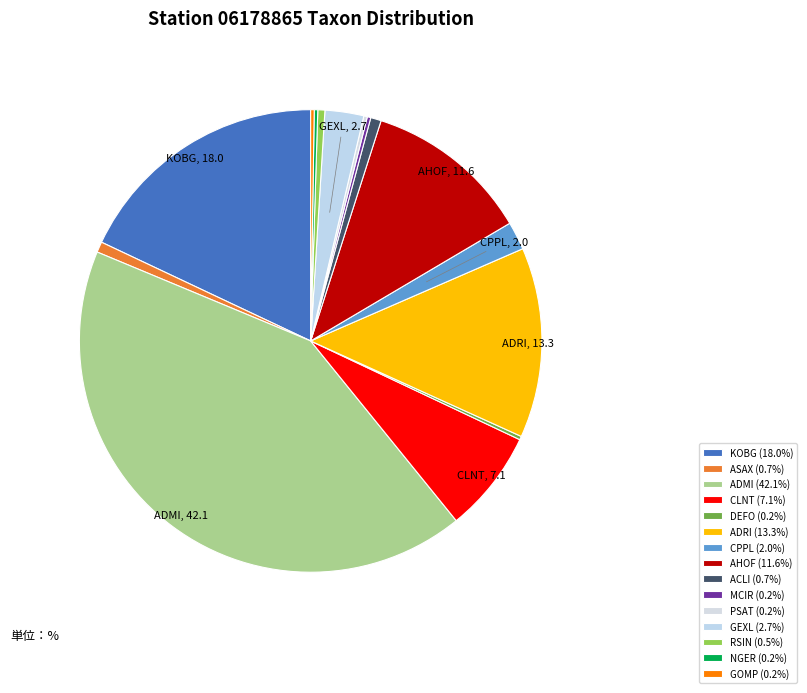

True or false: ADMI accounts for 42% of the total.

True